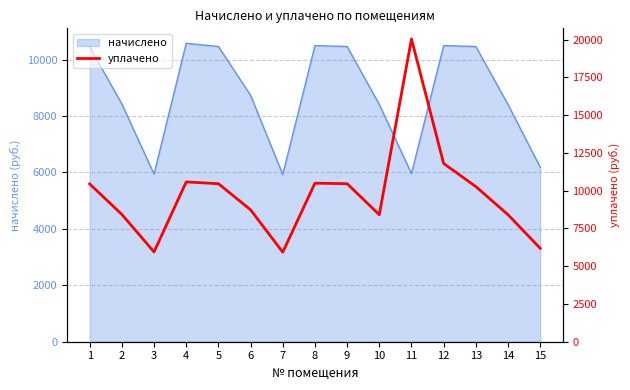

How many data points does each series have?

15